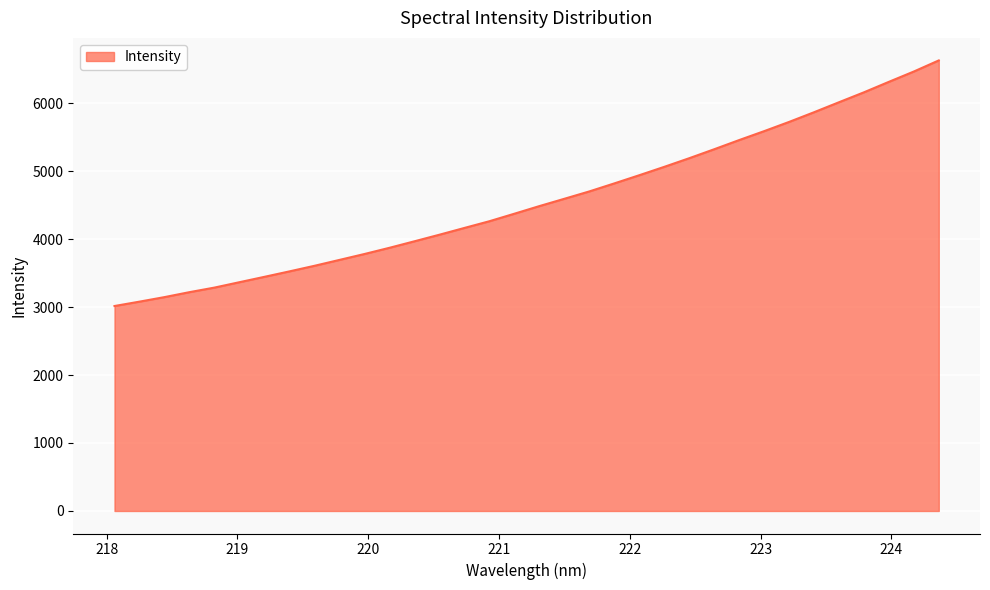

What is the difference between the second highest and second lowest values?

3384.9